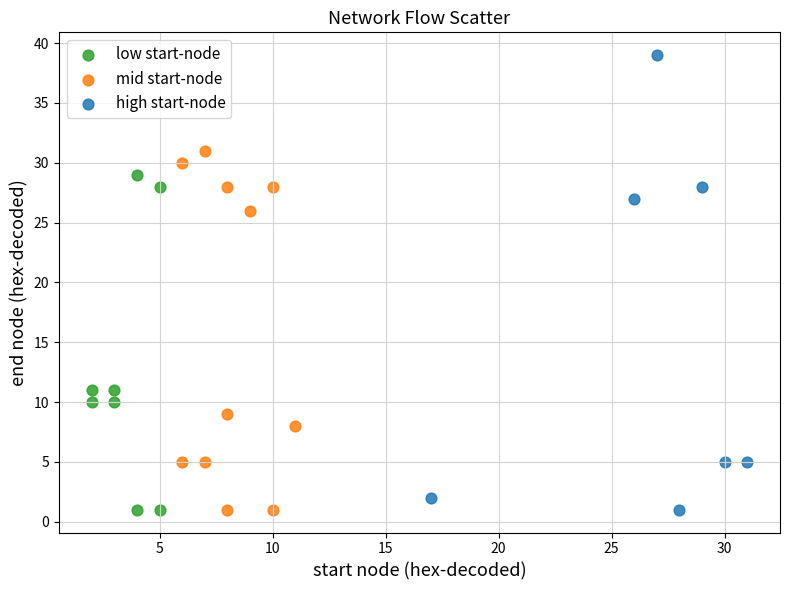

Which series reaches the maximum Y coordinate?

high start-node